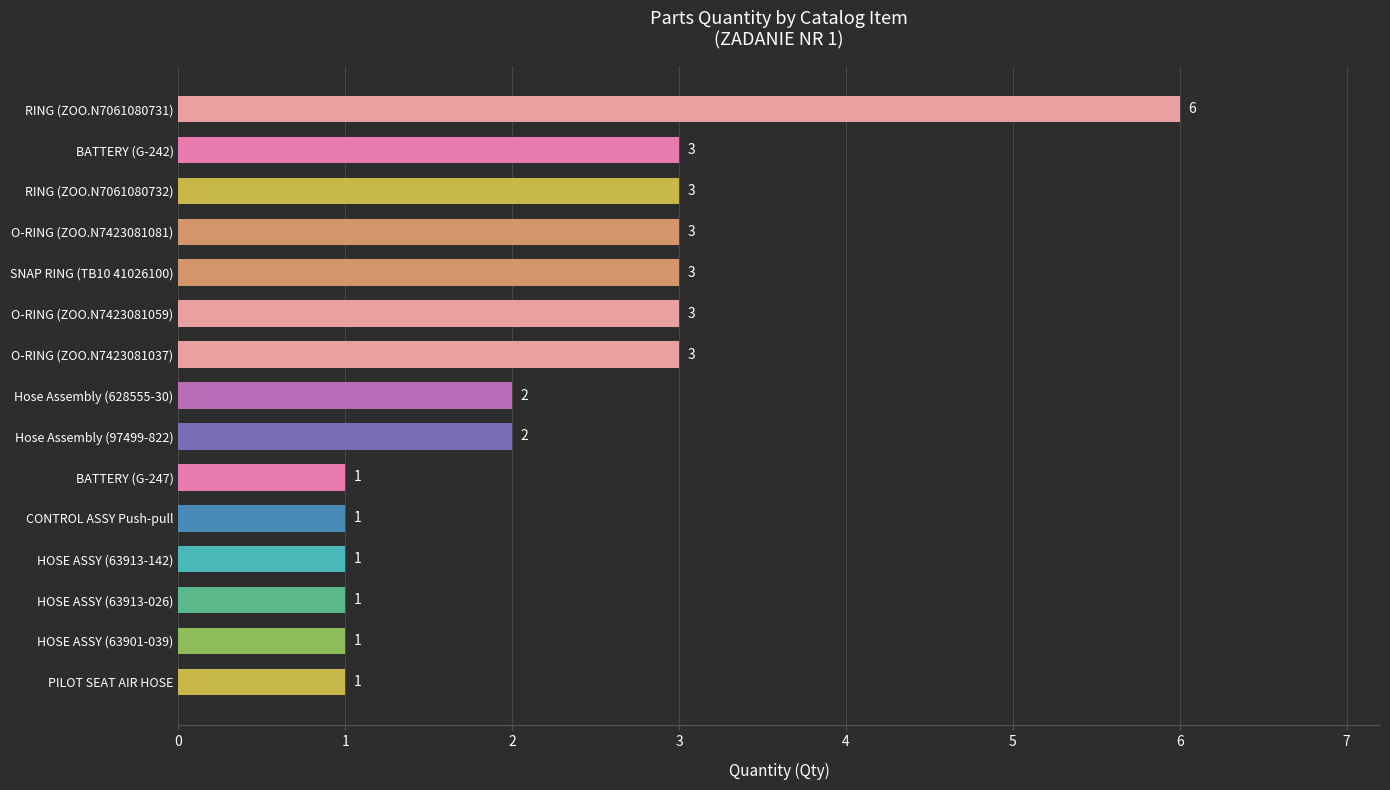

True or false: the data shows 4 at Hose Assembly (628555-30).

False